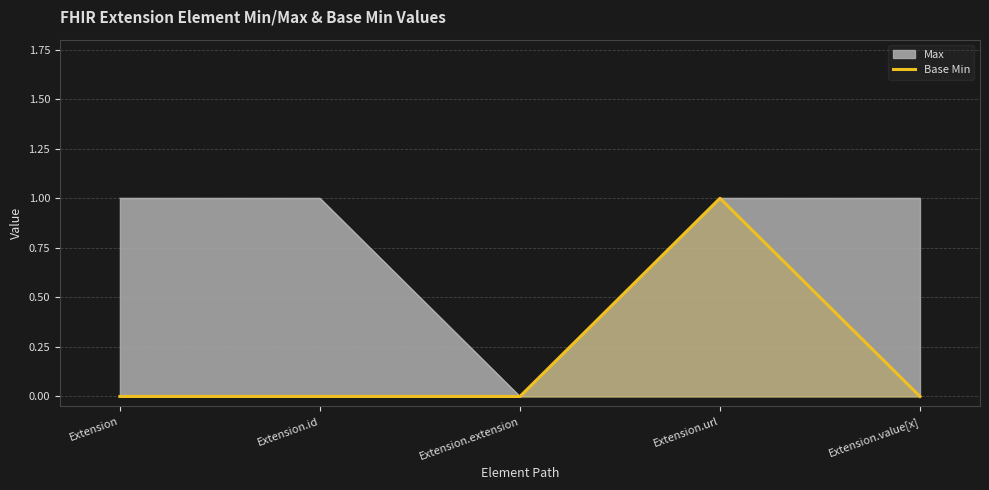

Reading right to left, what are all the values shown in this chart?

Extension.value[x]=0	Extension.url=1	Extension.extension=0	Extension.id=0	Extension=0